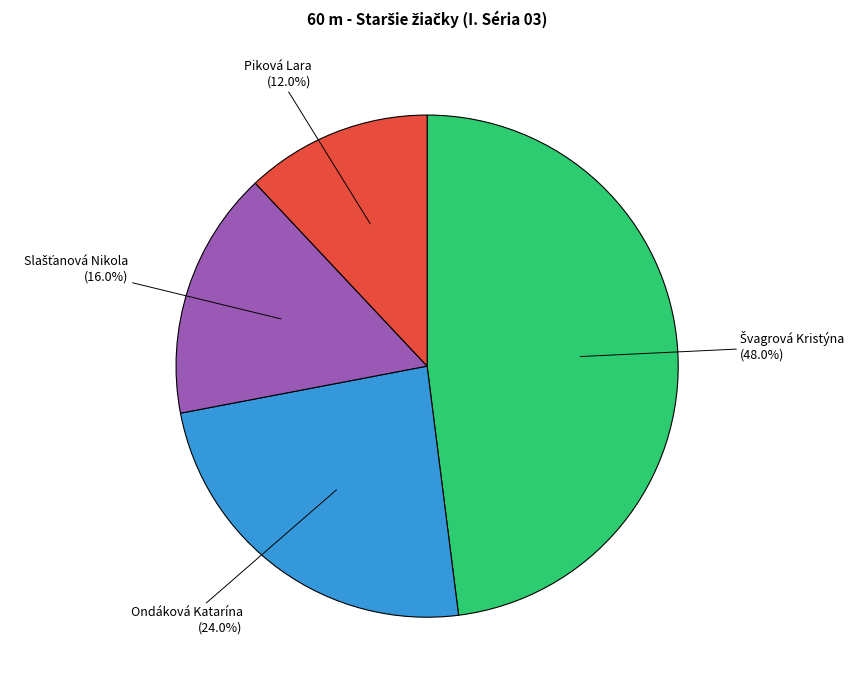

Which slice is the smallest?

Piková Lara